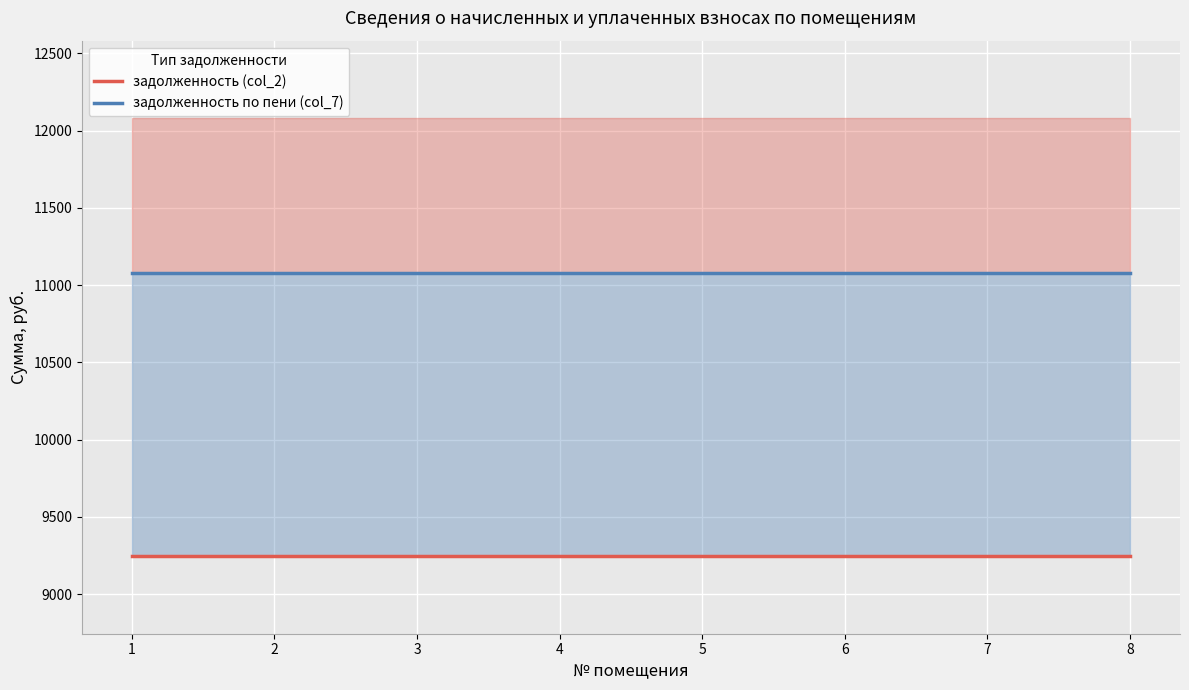

True or false: задолженность (col_2) and задолженность по пени (col_7) intersect in this chart.

False